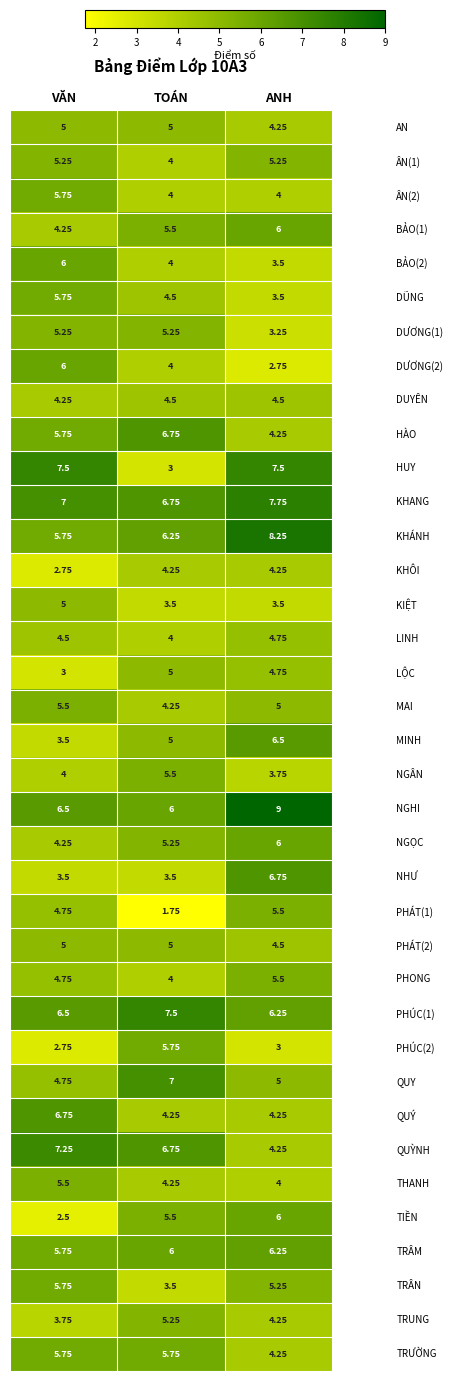

Which label corresponds to the largest value in the chart?

ANH